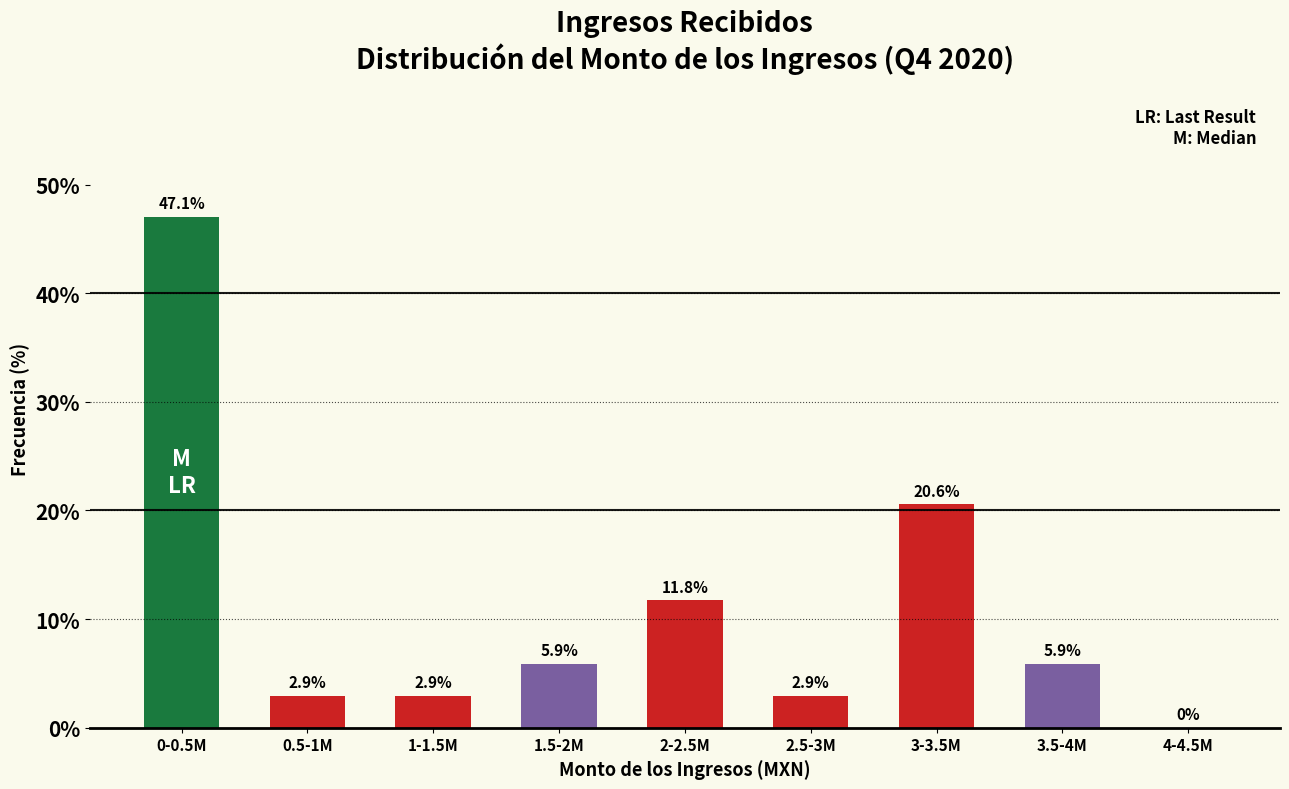

Reading left to right, extract all data points from this chart.

0-0.5M=47.1	0.5-1M=2.9	1-1.5M=2.9	1.5-2M=5.9	2-2.5M=11.8	2.5-3M=2.9	3-3.5M=20.6	3.5-4M=5.9	4-4.5M=0.0